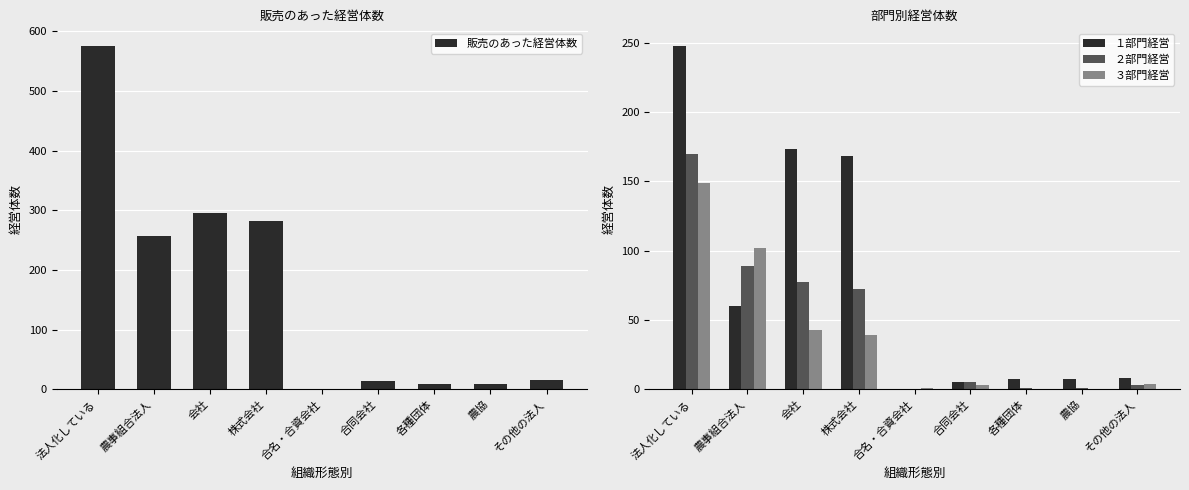

How many bars are there in each group?

4